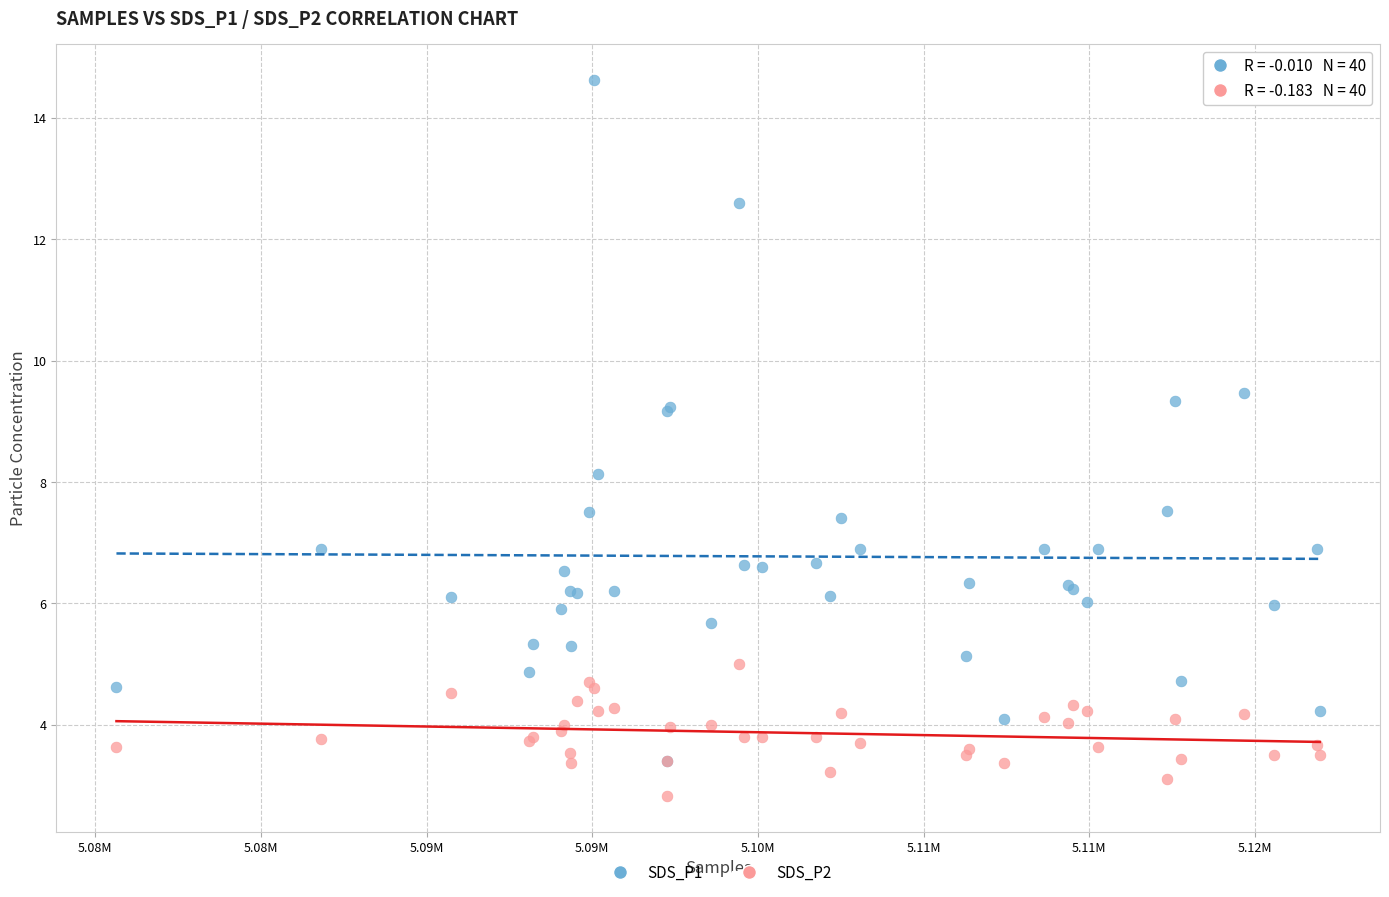

Which series has the largest Y range (max minus min)?

SDS_P1